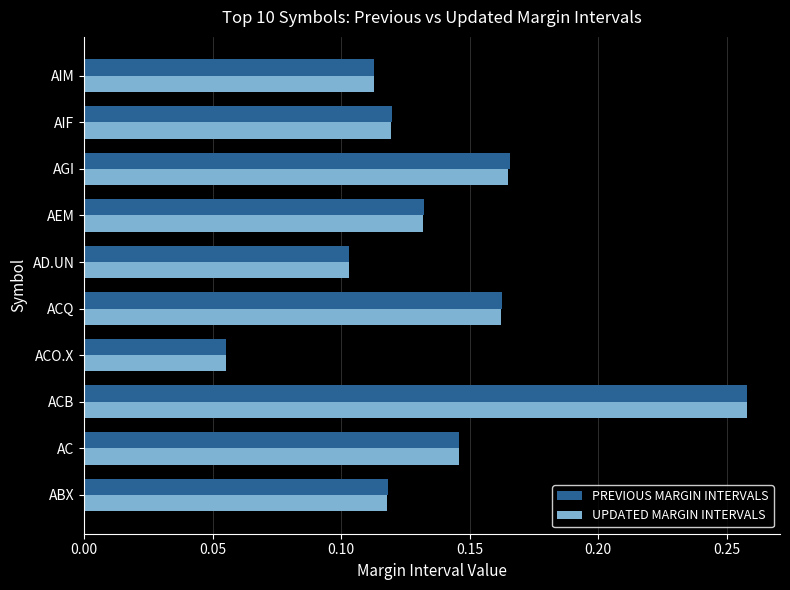

Which label corresponds to the largest value in the chart?

ACB